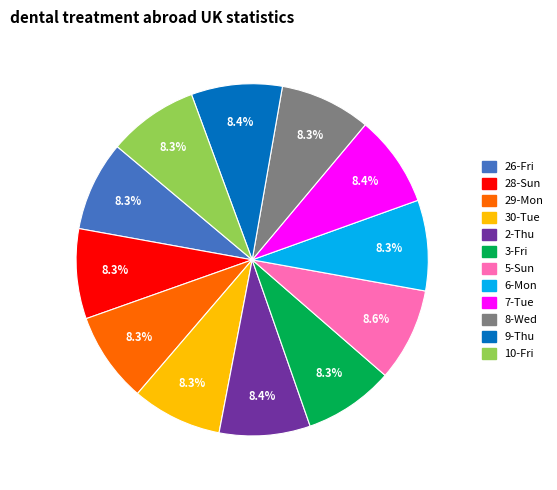

To the nearest percent, what percentage of the pie is 9-Thu?

8%